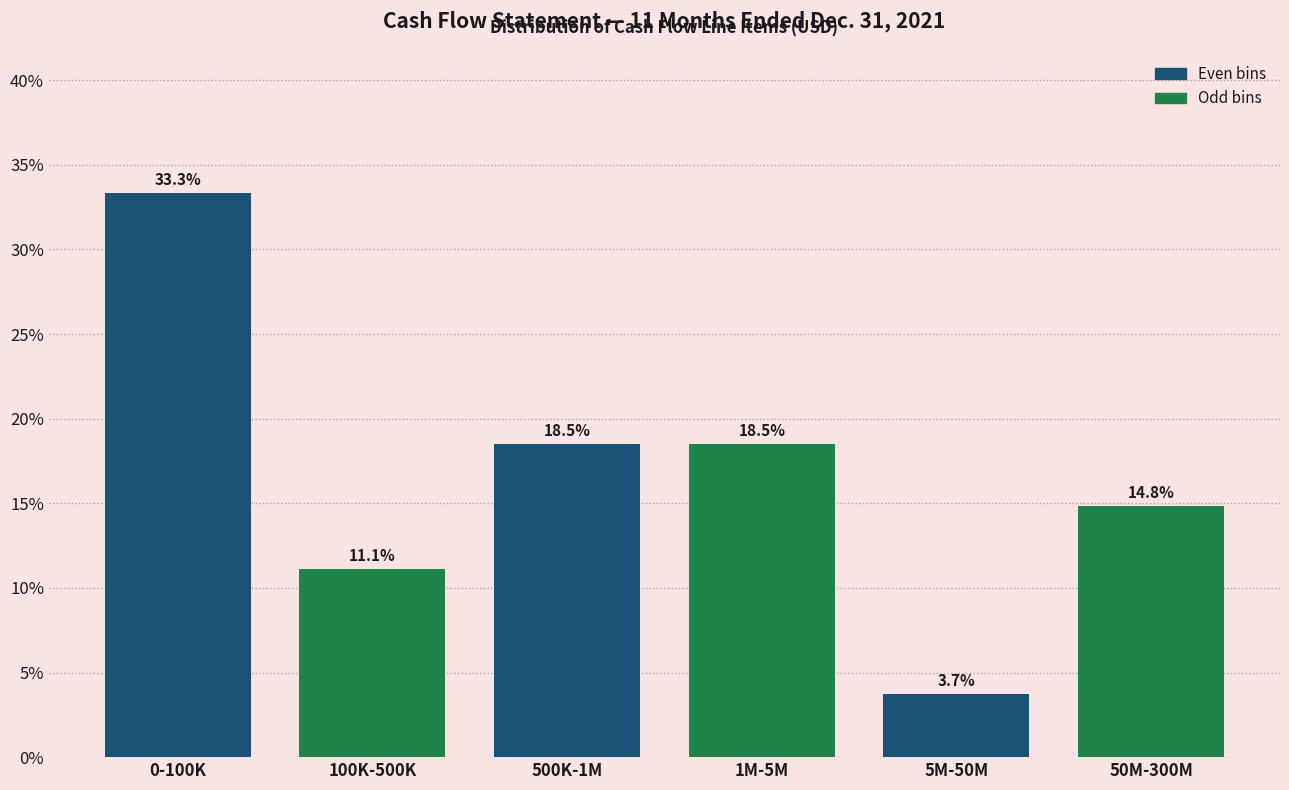

Reading left to right, what are all the values shown in this chart?

33.3	11.1	18.5	18.5	3.7	14.8